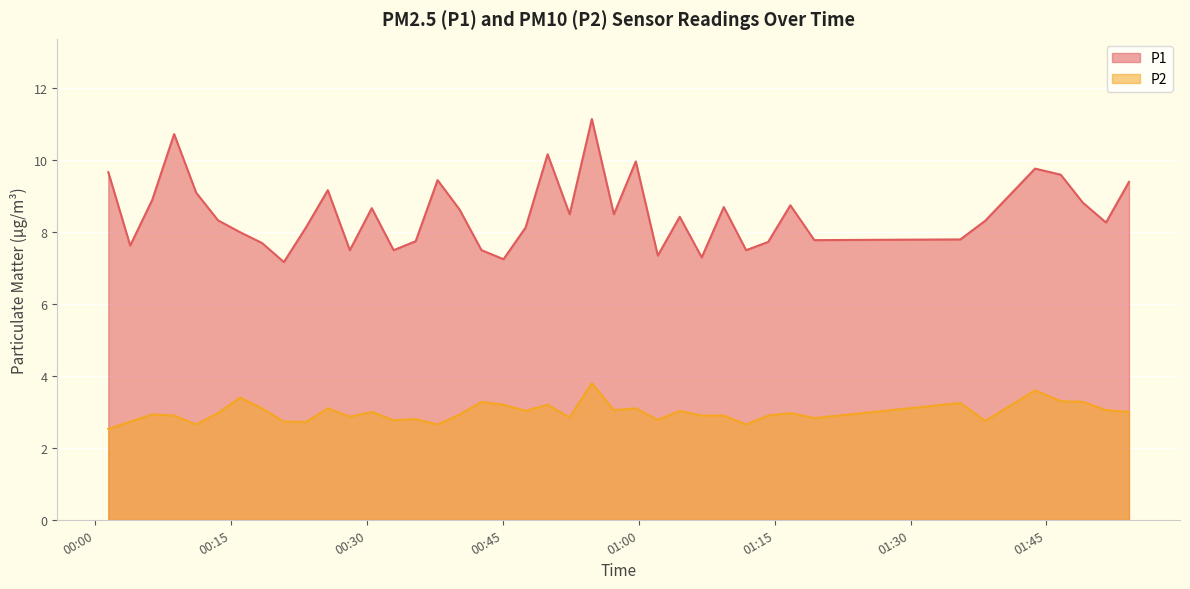

Where is P1 nearest to the value 9?

2023-05-10T00:06:17